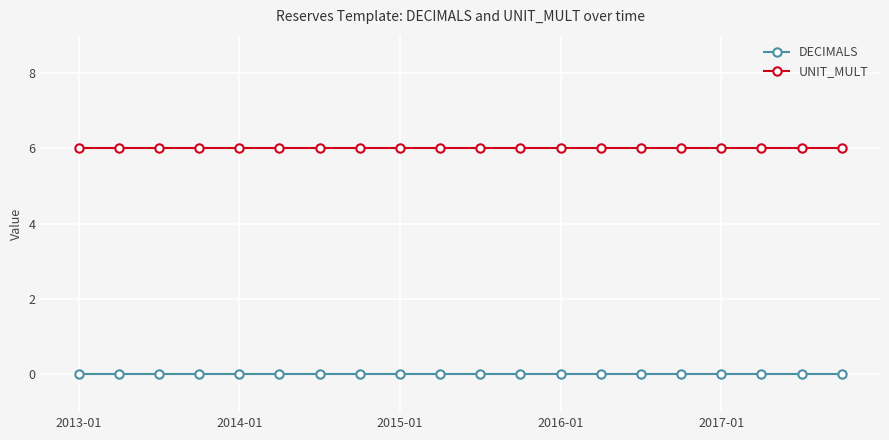

Which series has the largest total across all categories?

UNIT_MULT